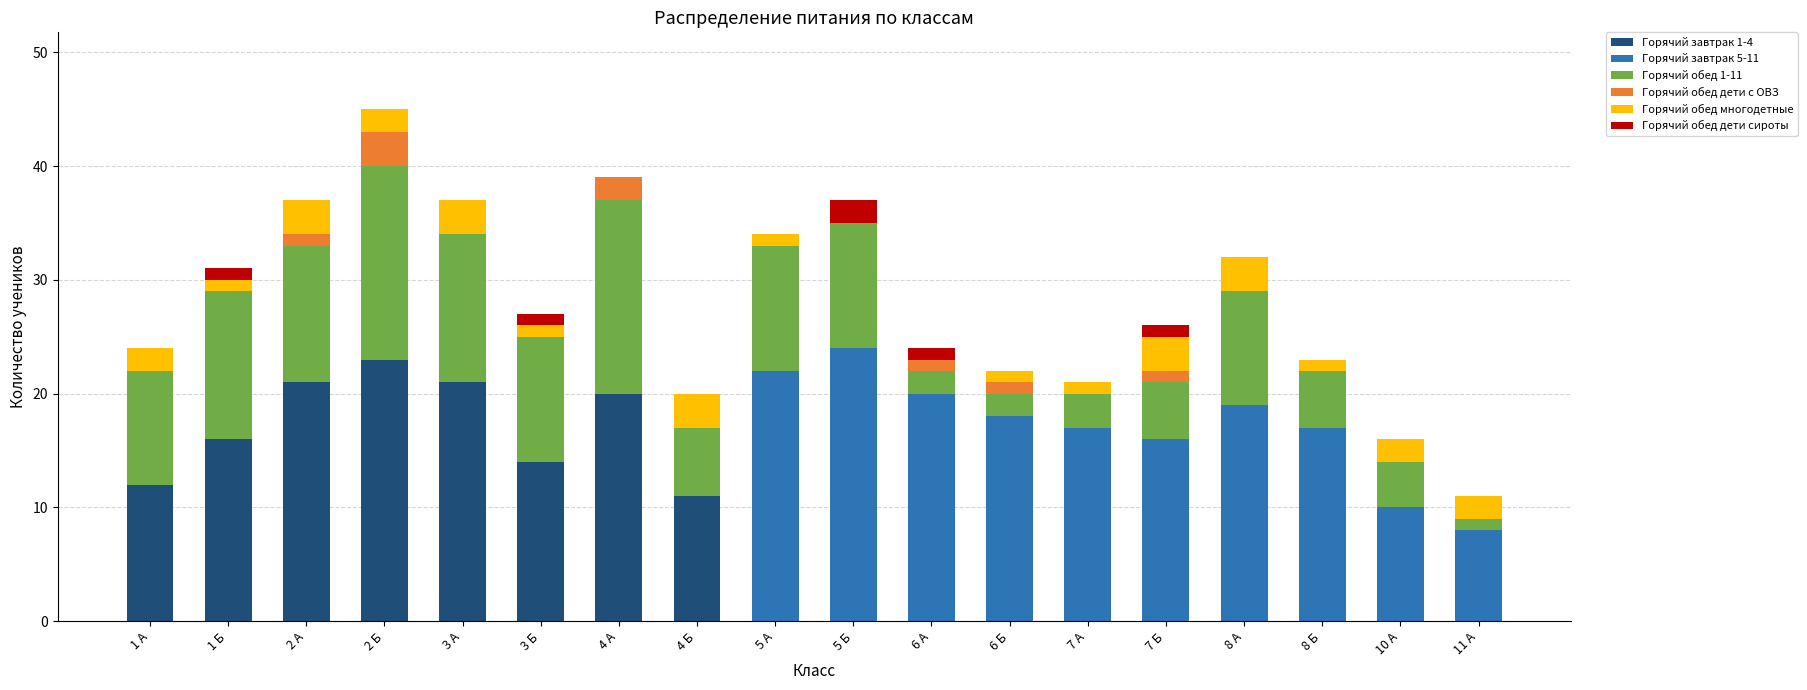

How many categories are shown in the chart?

18